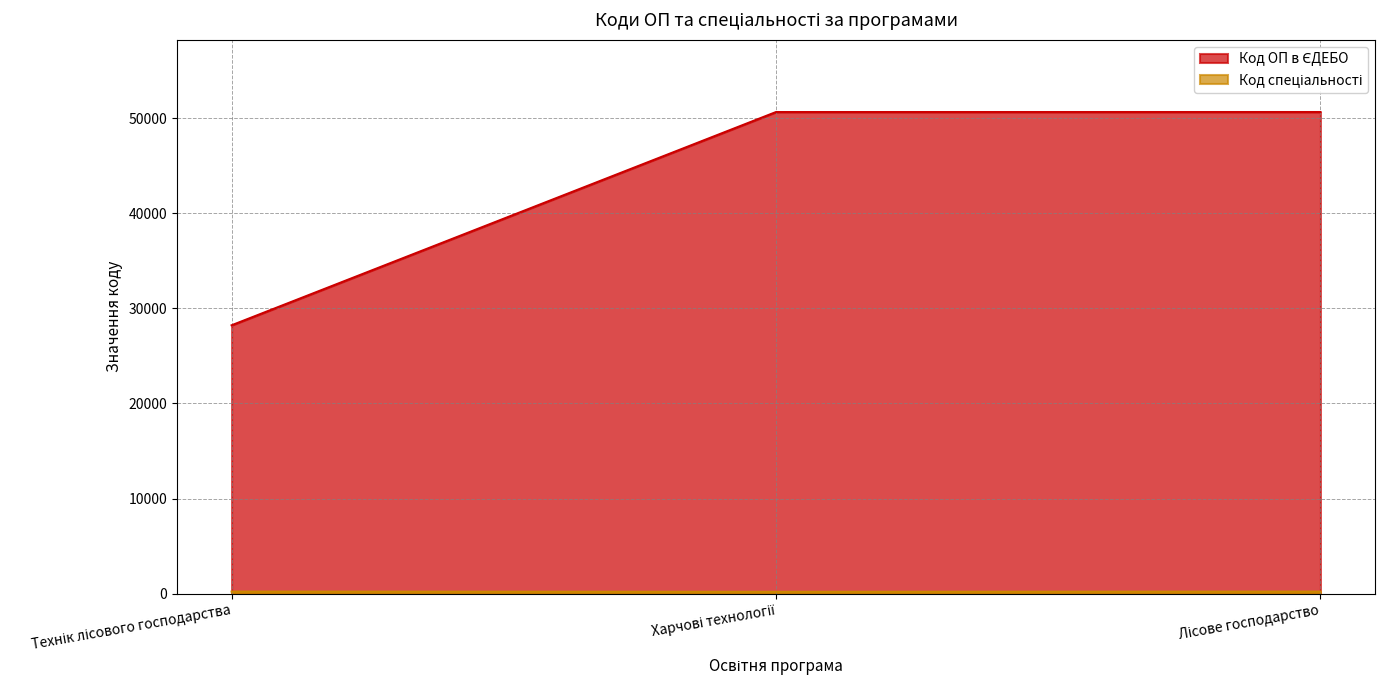

Which has a higher value, Лісове господарство or Харчові технології?

Лісове господарство